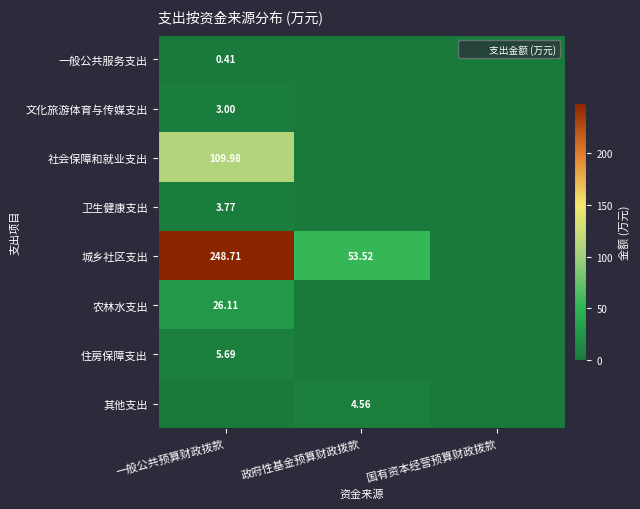

Is the value of 住房保障支出 at 一般公共预算财政拨款 greater than the value of 城乡社区支出 at 国有资本经营预算财政拨款?

Yes